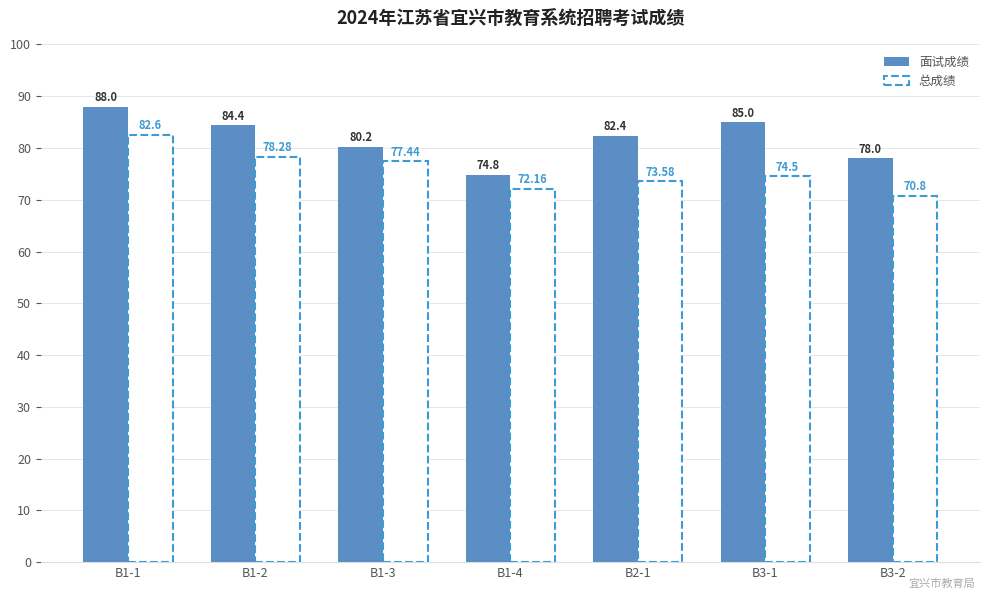

What is the sum of all 总成绩 values?

529.4